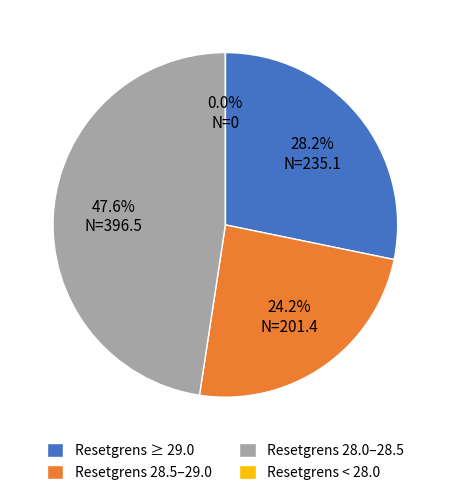

Does any single category account for the majority?

No